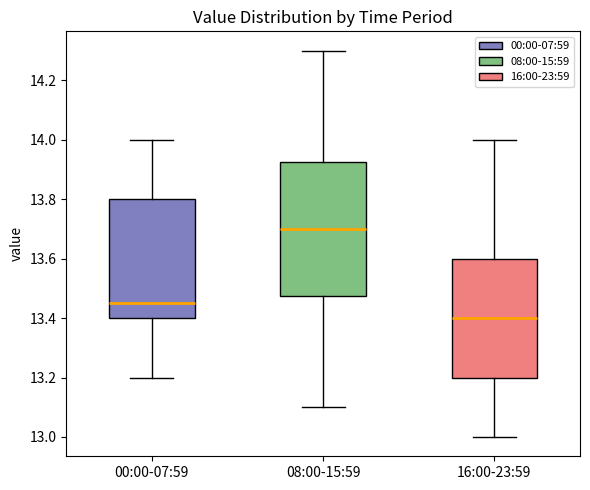

Reading left to right, transcribe this box plot: for each box, give where its median line is, the range the box spans, and where its two whiskers end, as read against the y-axis. The values are not printed on the chart, so give them approximately, as read against the axis.

00:00-07:59: median 13.46, box 13.40 to 13.80, whiskers 13.20 to 14.00
08:00-15:59: median 13.70, box 13.48 to 13.92, whiskers 13.10 to 14.30
16:00-23:59: median 13.40, box 13.20 to 13.60, whiskers 13.00 to 14.00